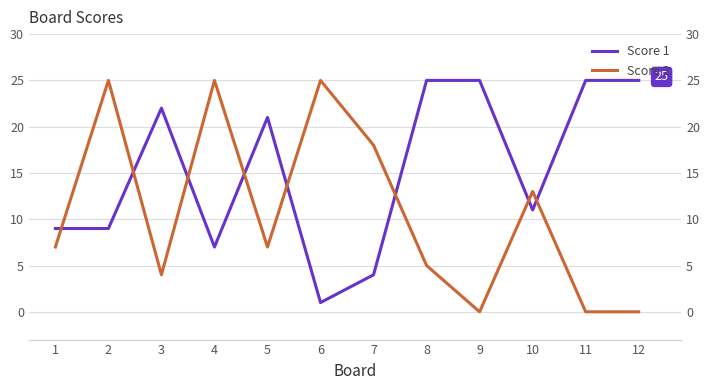

What is the value of the Score 2 point at the 1st from the left?

7